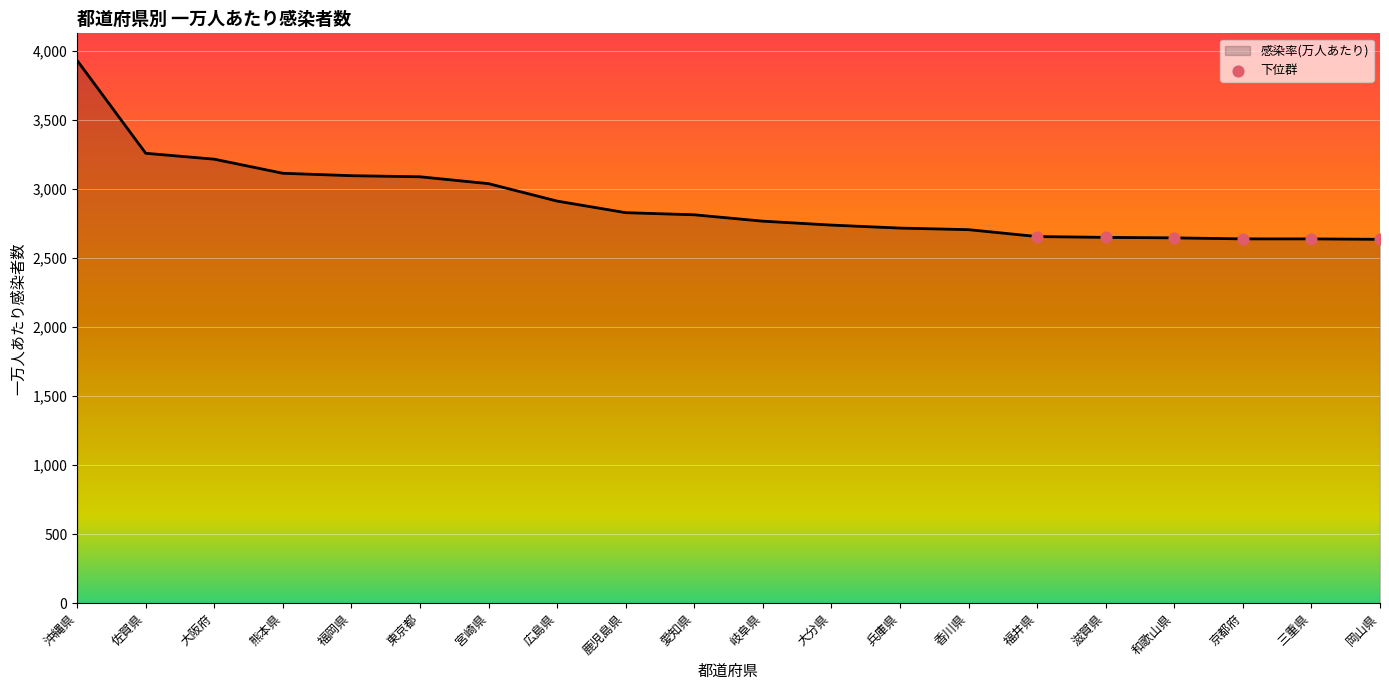

Which has a higher value, 佐賀県 or 福岡県?

佐賀県